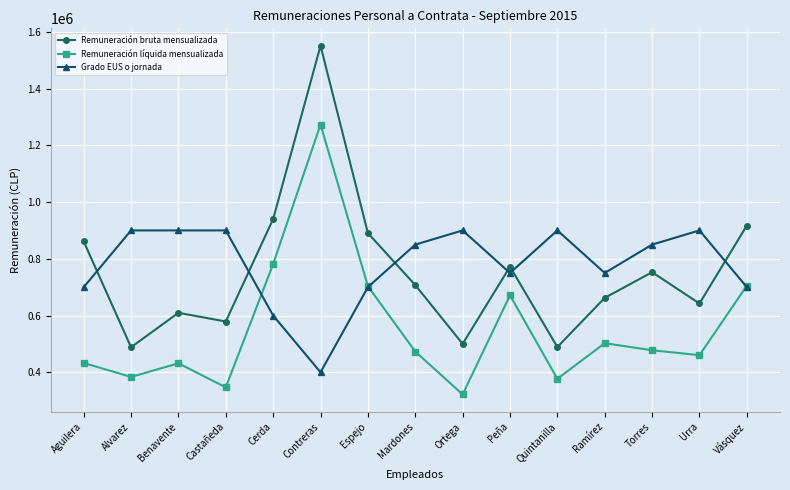

What is the minimum value shown in the chart?

321891